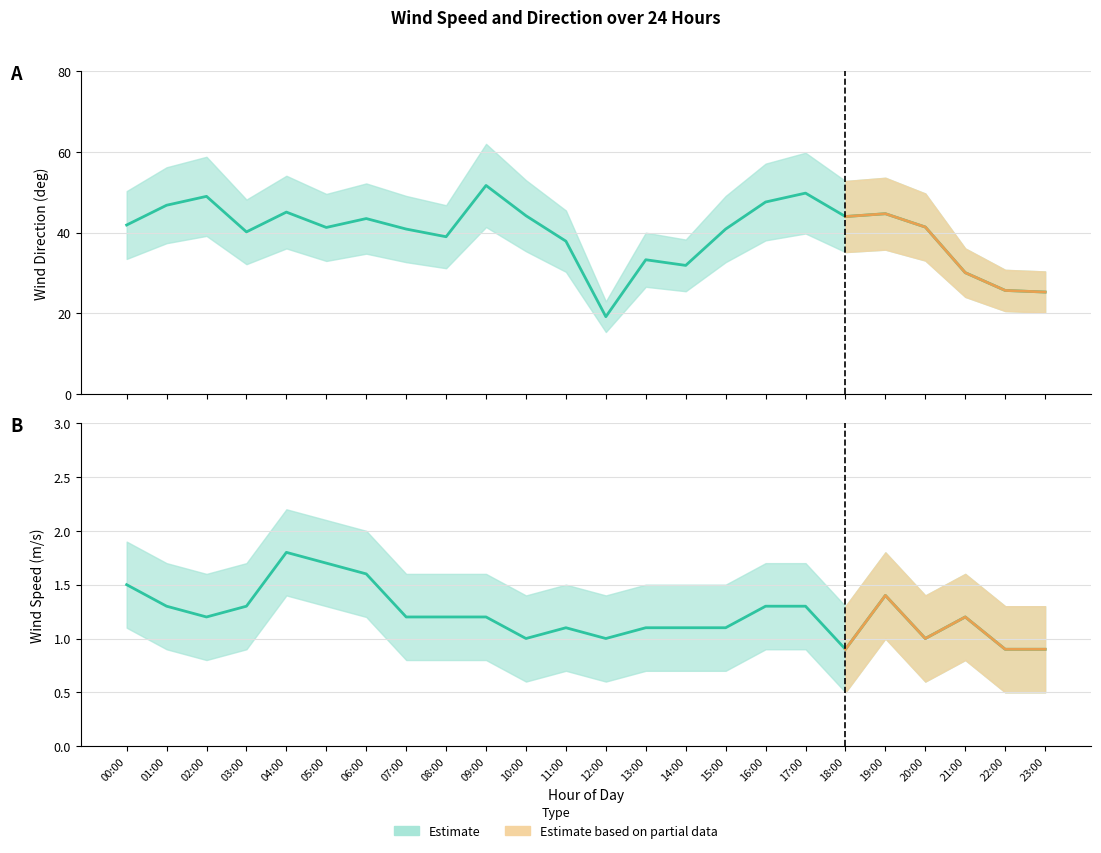

Reading right to left, list all the values displayed in this chart.

wind_spd_avg: 0.9	0.9	1.2	1.0	1.4	0.9	1.3	1.3	1.1	1.1	1.1	1.0	1.1	1.0	1.2	1.2	1.2	1.6	1.7	1.8	1.3	1.2	1.3	1.5
wind_spd_avg_upper: 1.3	1.3	1.6	1.4	1.8	1.3	1.7	1.7	1.5	1.5	1.5	1.4	1.5	1.4	1.6	1.6	1.6	2.0	2.1	2.2	1.7	1.6	1.7	1.9
wind_spd_avg_lower: 0.5	0.5	0.8	0.6	1.0	0.5	0.9	0.9	0.7	0.7	0.7	0.6	0.7	0.6	0.8	0.8	0.8	1.2	1.3	1.4	0.9	0.8	0.9	1.1
wind_dir_avg: 25.3	25.7	30.1	41.4	44.7	44.0	49.8	47.6	40.9	31.9	33.3	19.2	37.9	44.2	51.7	39.0	40.9	43.5	41.3	45.1	40.2	49.0	46.8	41.9
wind_dir_avg_upper: 30.4	30.8	36.1	49.7	53.6	52.8	59.8	57.1	49.1	38.3	40.0	23.0	45.5	53.0	62.0	46.8	49.1	52.2	49.6	54.1	48.2	58.8	56.2	50.3
wind_dir_avg_lower: 20.2	20.6	24.1	33.1	35.8	35.2	39.8	38.1	32.7	25.5	26.6	15.4	30.3	35.4	41.4	31.2	32.7	34.8	33.0	36.1	32.2	39.2	37.4	33.5